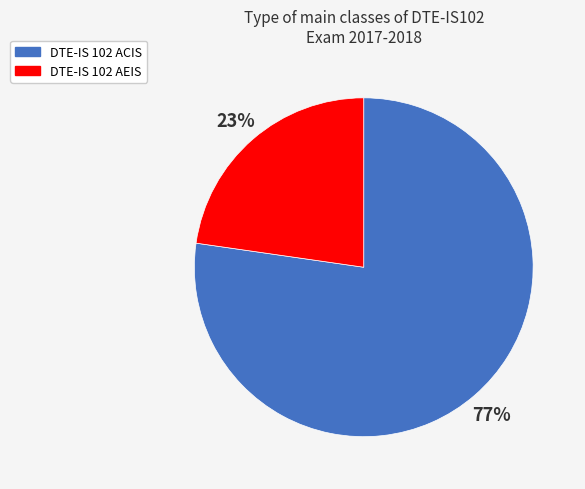

True or false: DTE-IS 102 ACIS accounts for 67% of the total.

False